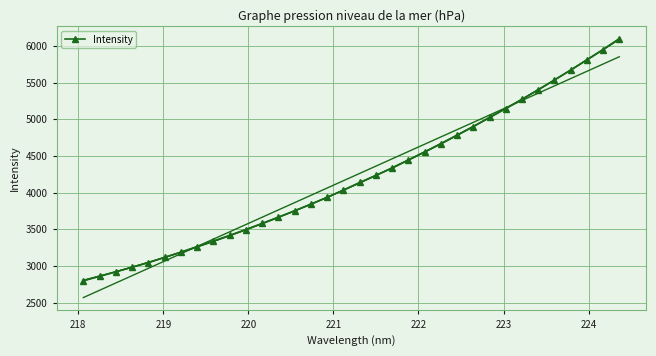

What is the value of the Intensity point at the 2nd from the left?

2862.2